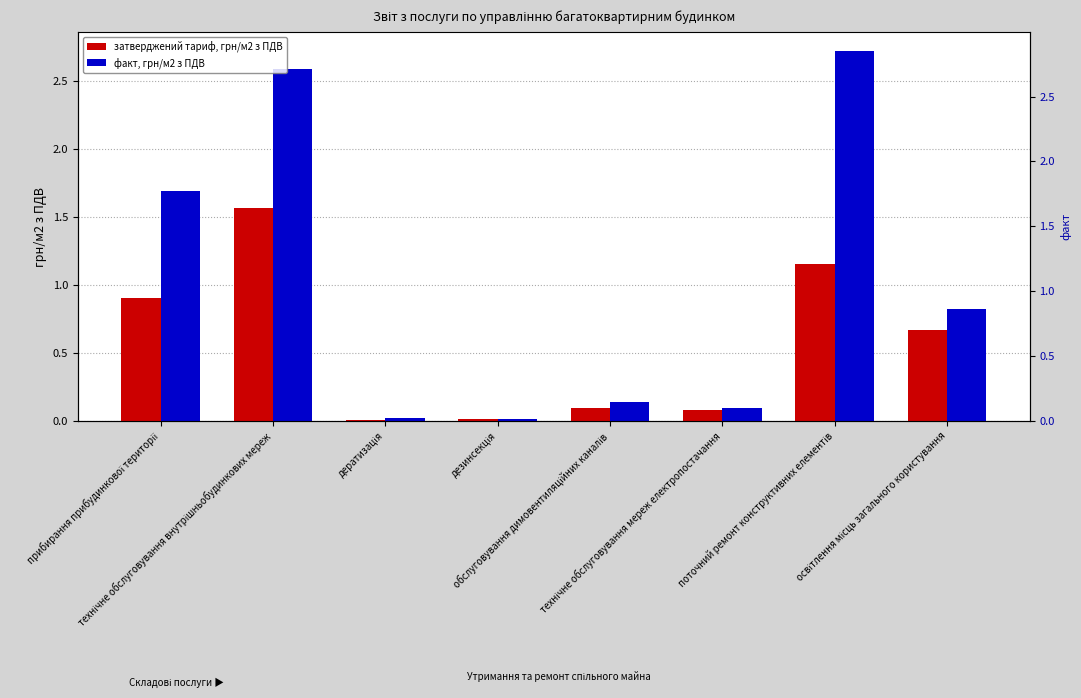

Is it true that факт, грн/м2 з ПДВ equals 4.2 at технічне обслуговування внутрішньобудинкових мереж?

False